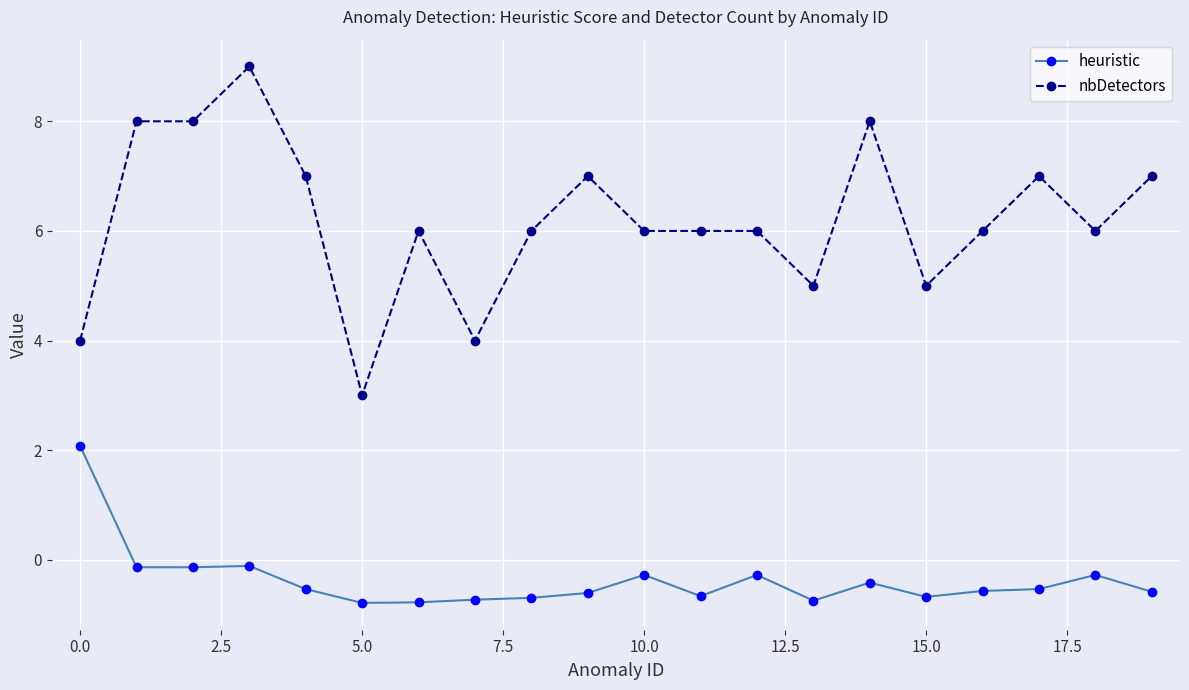

Which series has the largest total across all categories?

nbDetectors